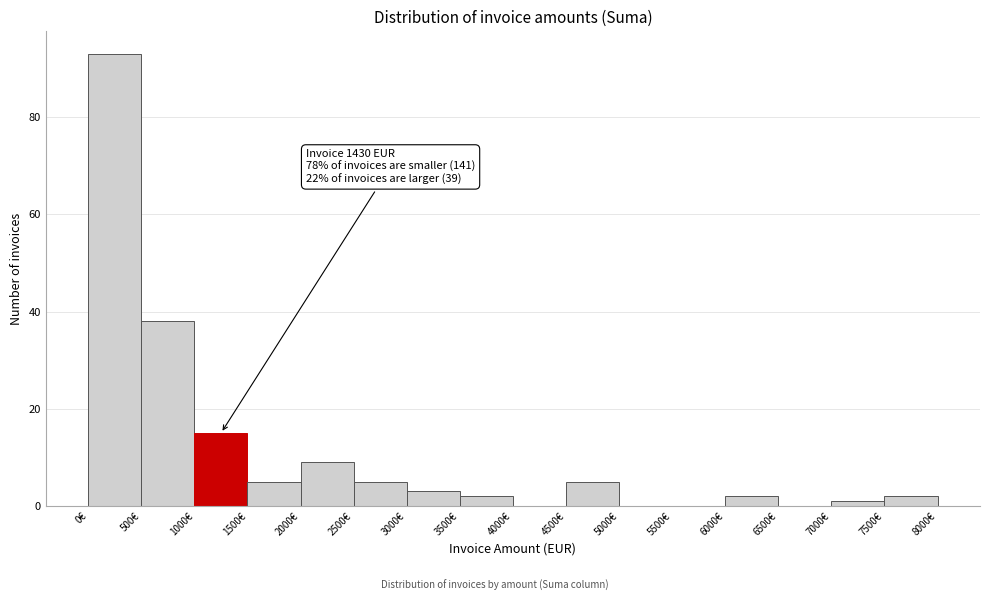

Over which range of the x-axis is the bar tallest?

0 to 500